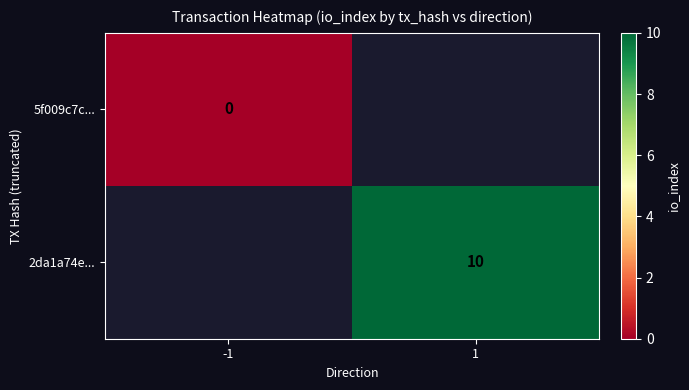

Count the number of categories in the chart.

2